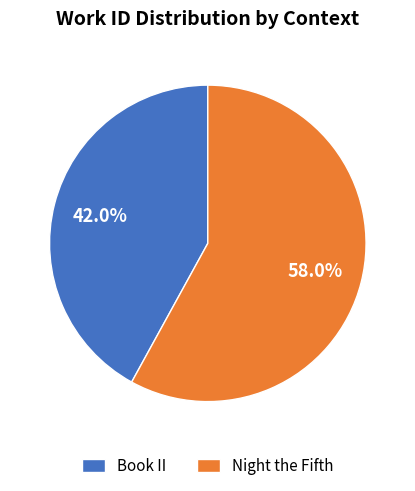

To the nearest percent, what is the average slice percentage?

50%